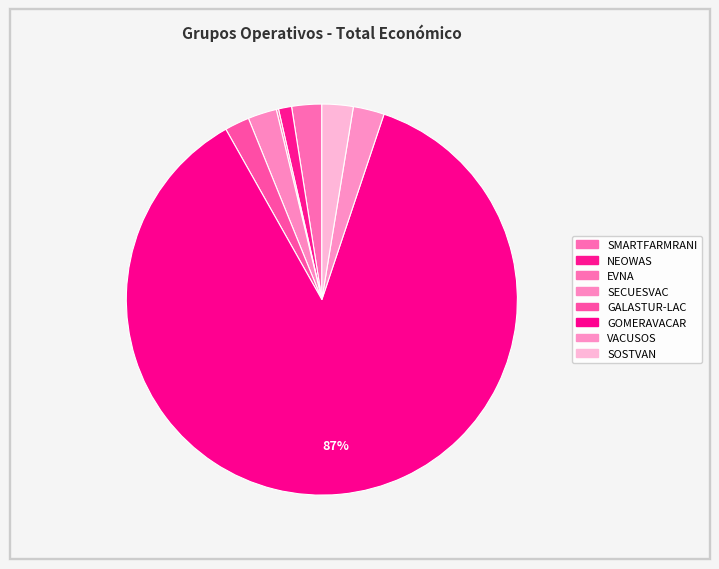

Count the number of slices in the pie.

8